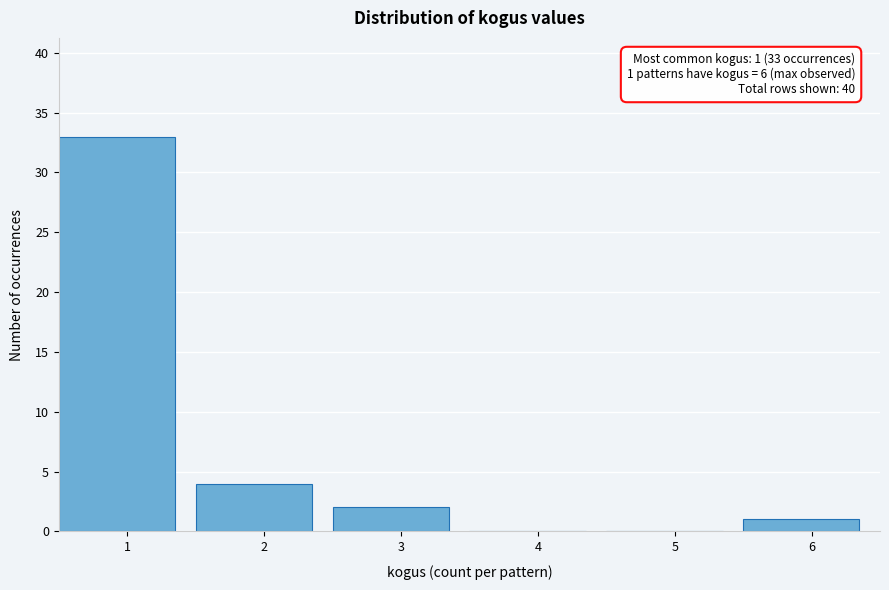

Reading left to right, extract all data points from this chart.

1=33	2=4	3=2	4=0	5=0	6=1